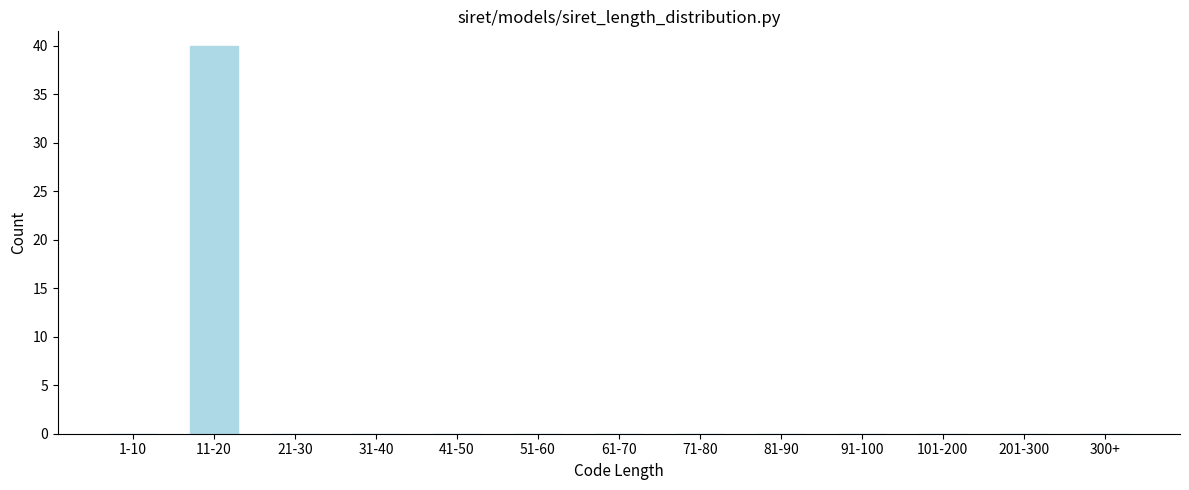

Reading left to right, what are all the values shown in this chart?

1-10=0	11-20=40	21-30=0	31-40=0	41-50=0	51-60=0	61-70=0	71-80=0	81-90=0	91-100=0	101-200=0	201-300=0	300+=0